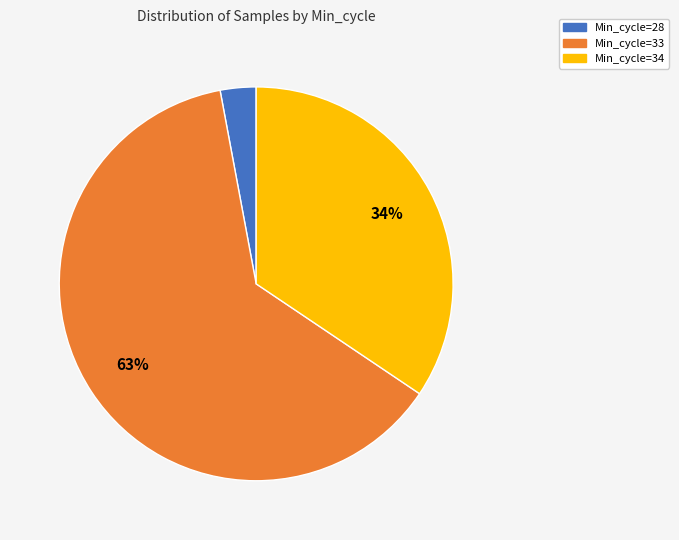

Combined, do Min_cycle=28 and Min_cycle=34 account for over 50%?

No